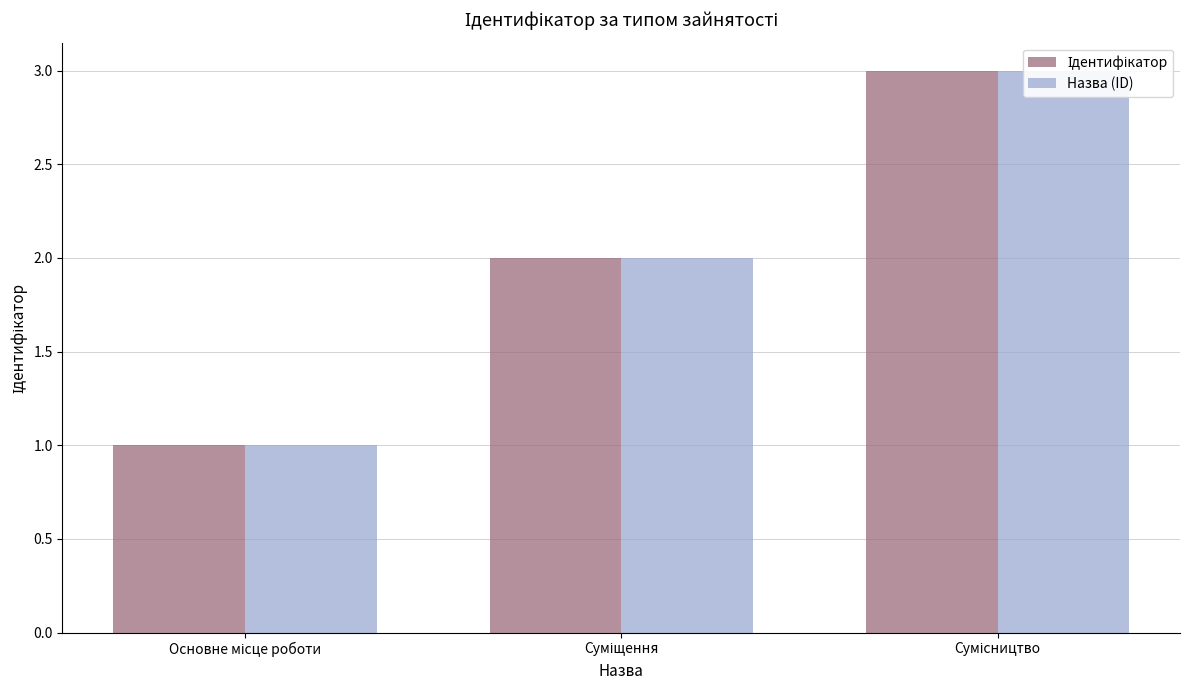

Reading left to right, transcribe all the data shown in this chart.

Ідентифікатор: Основне місце роботи=1	Суміщення=2	Сумісництво=3
Назва (ID): Основне місце роботи=1	Суміщення=2	Сумісництво=3